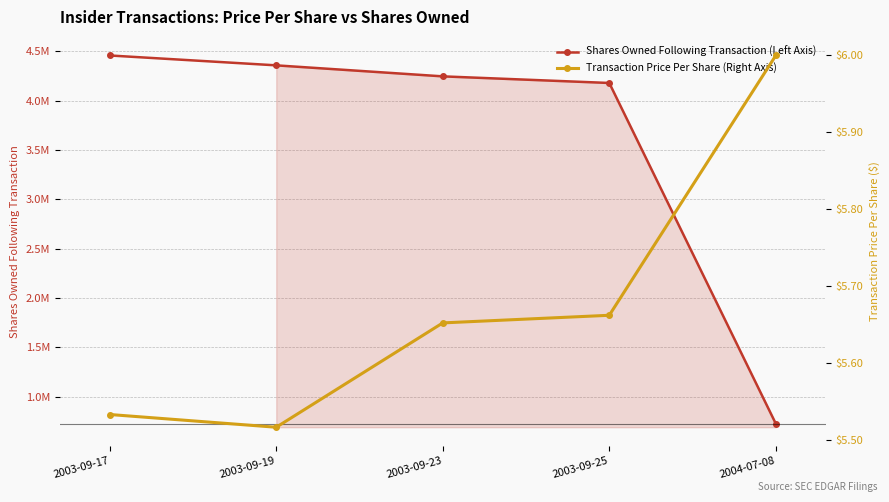

How many lines are shown in the chart?

2